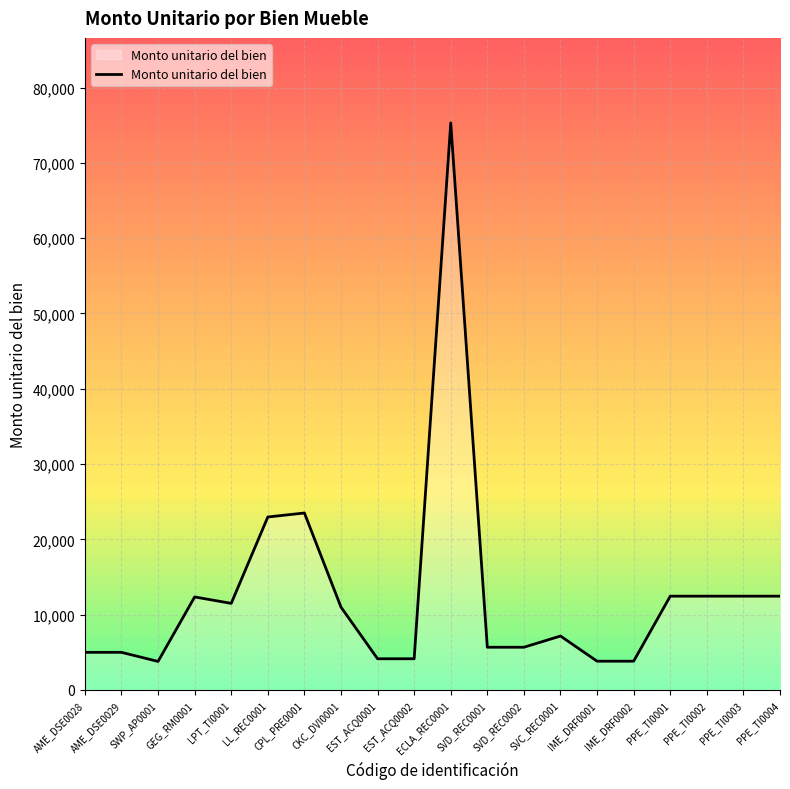

What is the difference between the maximum and minimum values?

71507.6